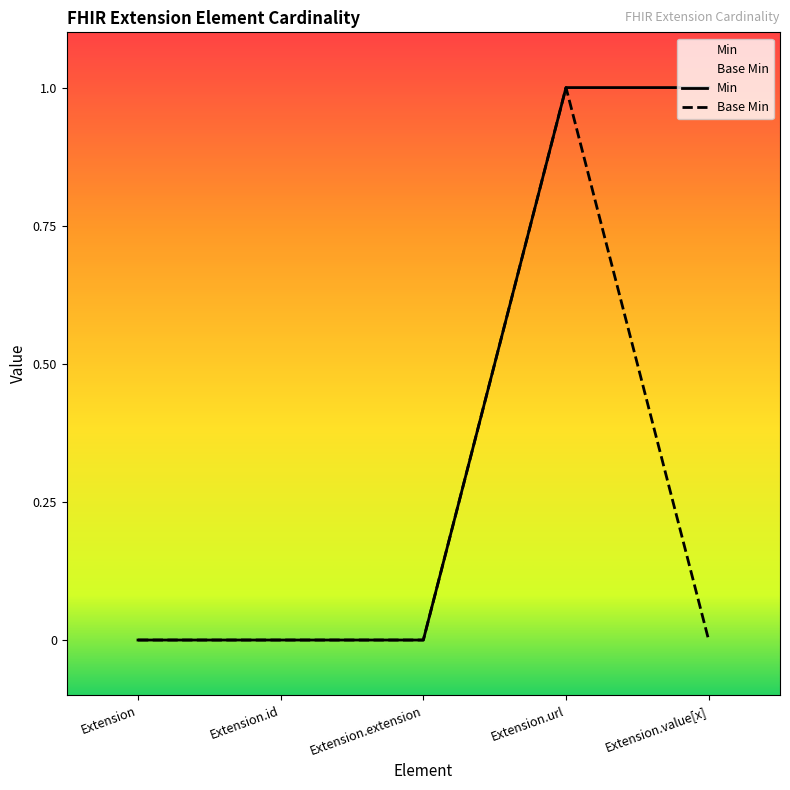

How many interior local peaks does the Base Min series have?

1